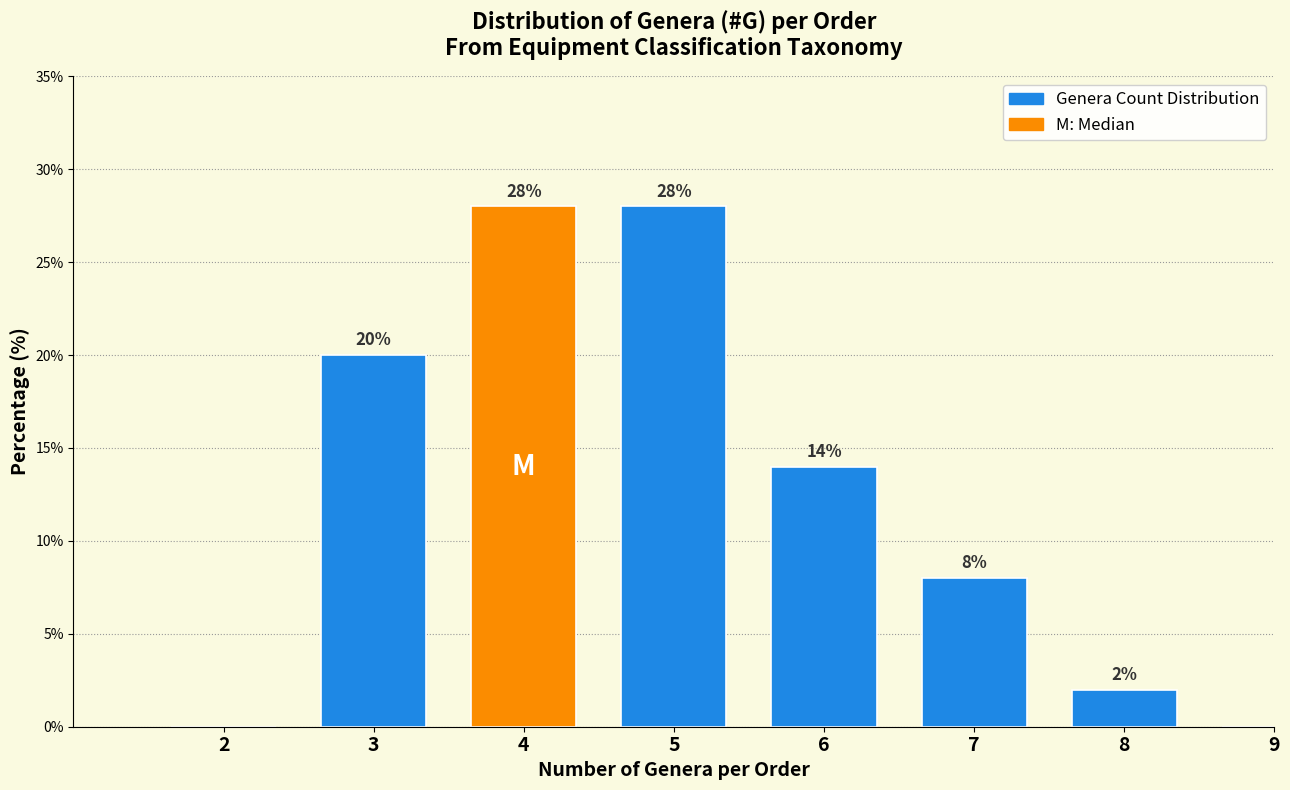

Reading left to right, extract all data points from this chart.

2=0.0	3=20.0	4=28.0	5=28.0	6=14.0	7=8.0	8=2.0	9=0.0